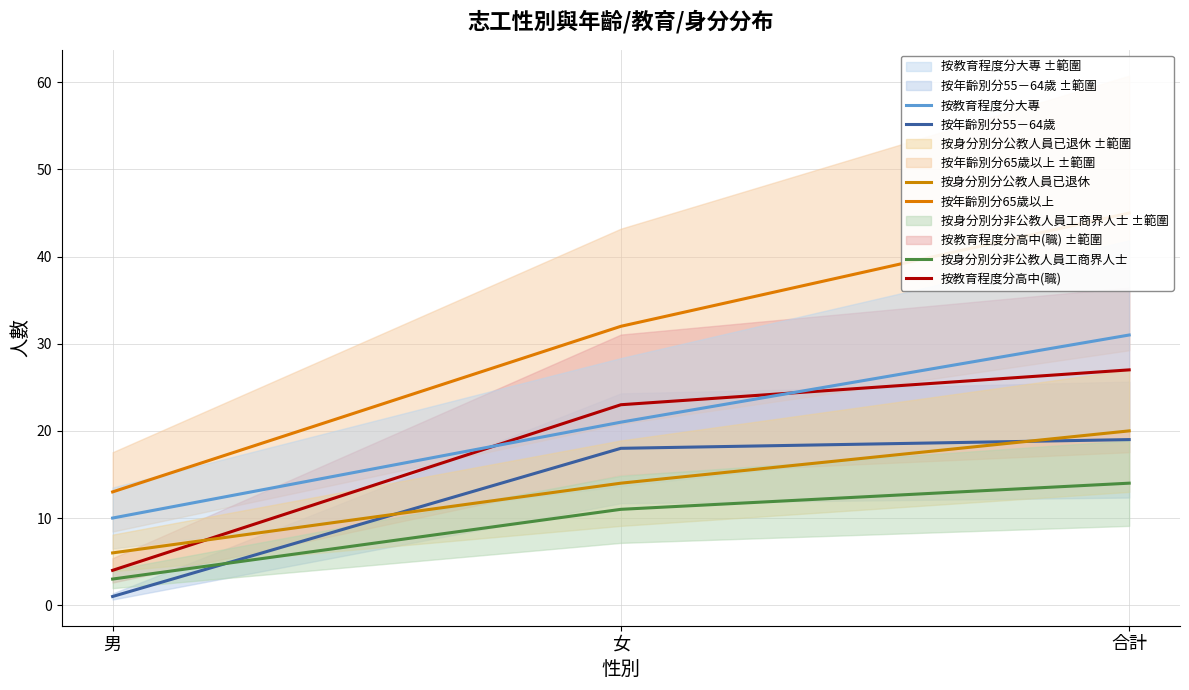

Where does the 按教育程度分大專 series first go above 21?

合計